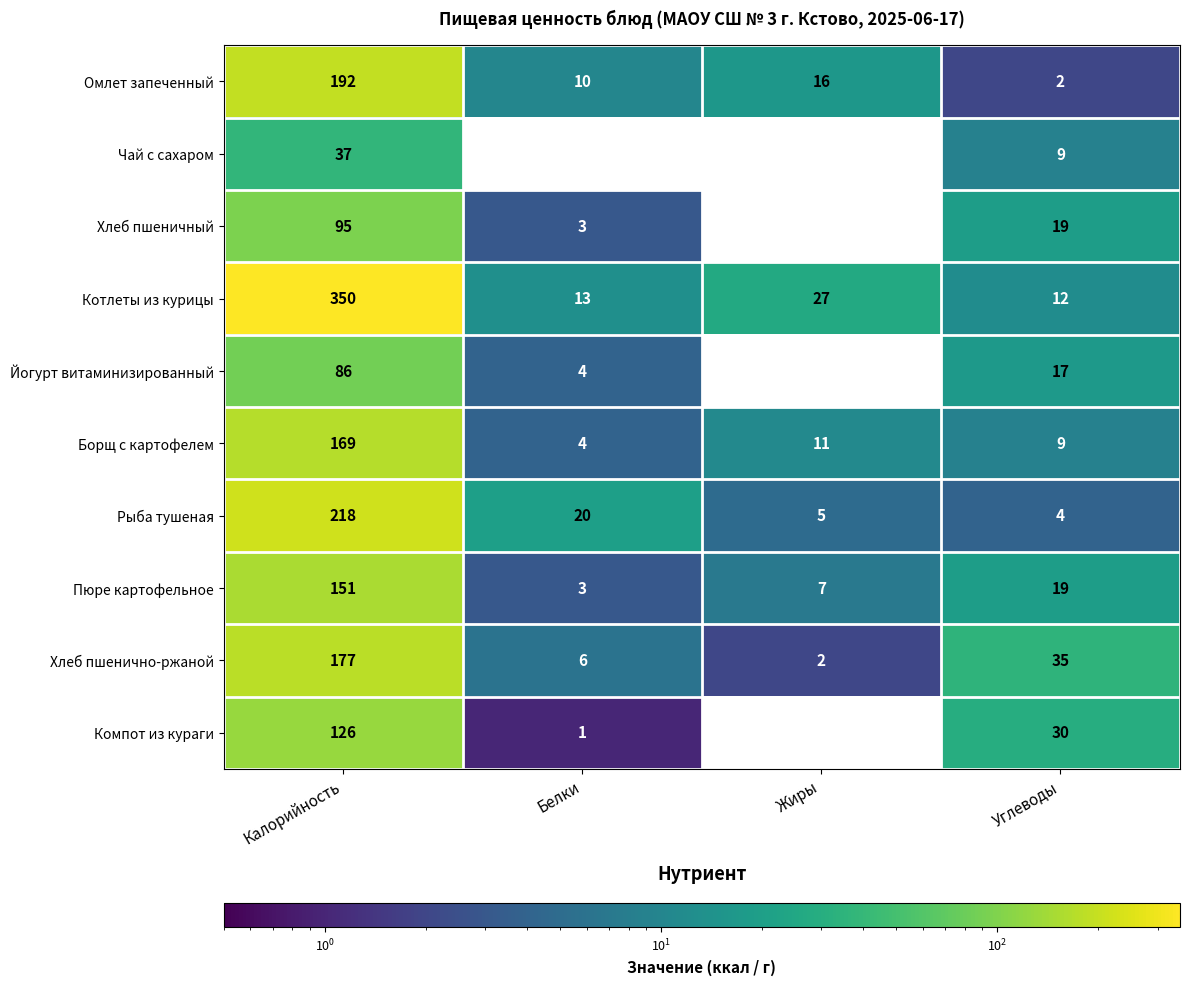

Rank the series by their maximum value, from highest to lowest.

Котлеты из курицы, Рыба тушеная, Омлет запеченный, Хлеб пшенично-ржаной, Борщ с картофелем, Пюре картофельное, Компот из кураги, Хлеб пшеничный, Йогурт витаминизированный, Чай с сахаром